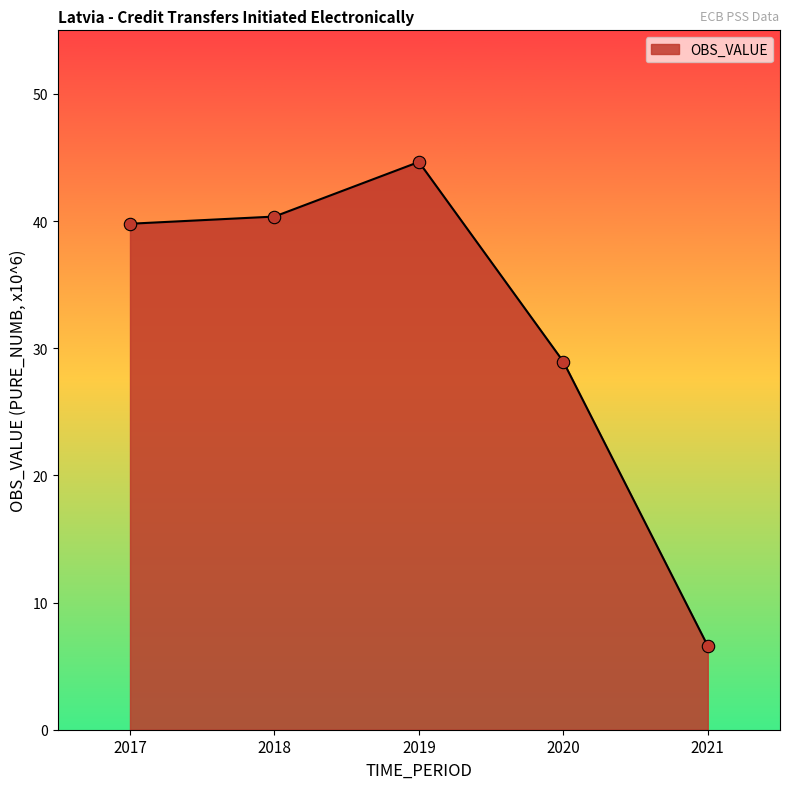

What is the ratio of the value at 2018 to the value at 2021?

6.1